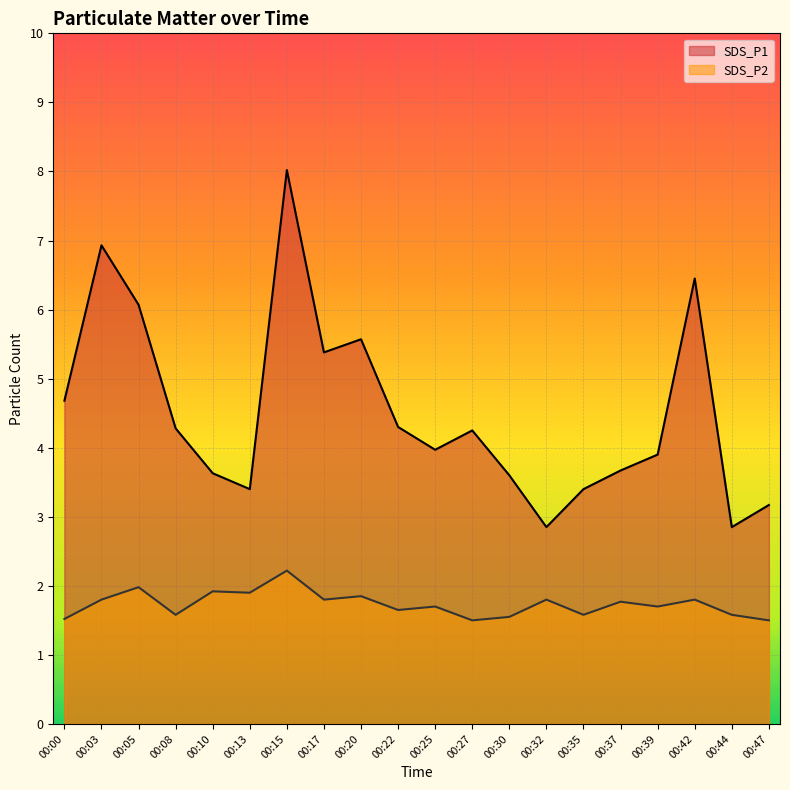

True or false: SDS_P1 and SDS_P2 intersect in this chart.

False